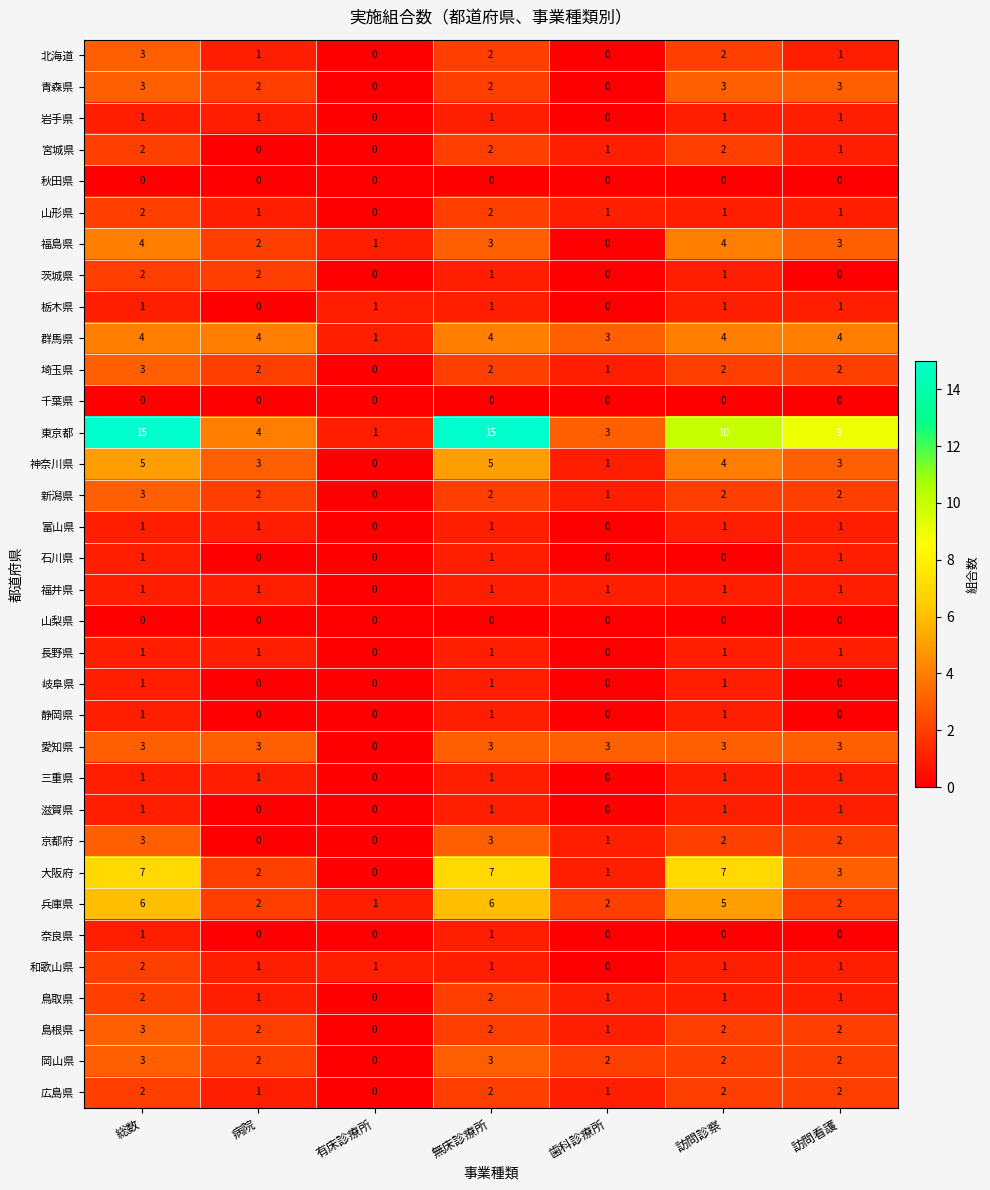

Which series has the largest total across all categories?

東京都